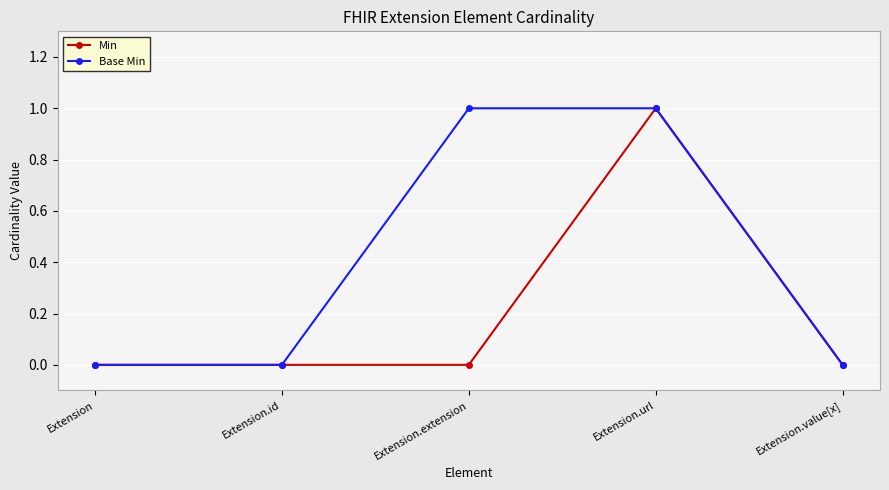

Rank the series by their average value, from lowest to highest.

Min, Base Min